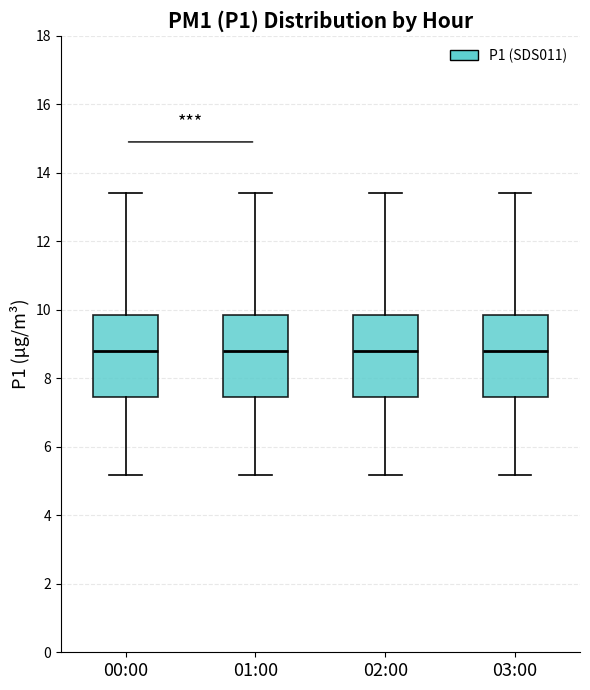

Reading left to right, transcribe this box plot: for each box, give where its median line is, the range the box spans, and where its two whiskers end, as read against the y-axis. The values are not printed on the chart, so give them approximately, as read against the axis.

00:00: median 8.8, box 7.4 to 9.8, whiskers 5.2 to 13.4
01:00: median 8.8, box 7.4 to 9.8, whiskers 5.2 to 13.4
02:00: median 8.8, box 7.4 to 9.8, whiskers 5.2 to 13.4
03:00: median 8.8, box 7.4 to 9.8, whiskers 5.2 to 13.4